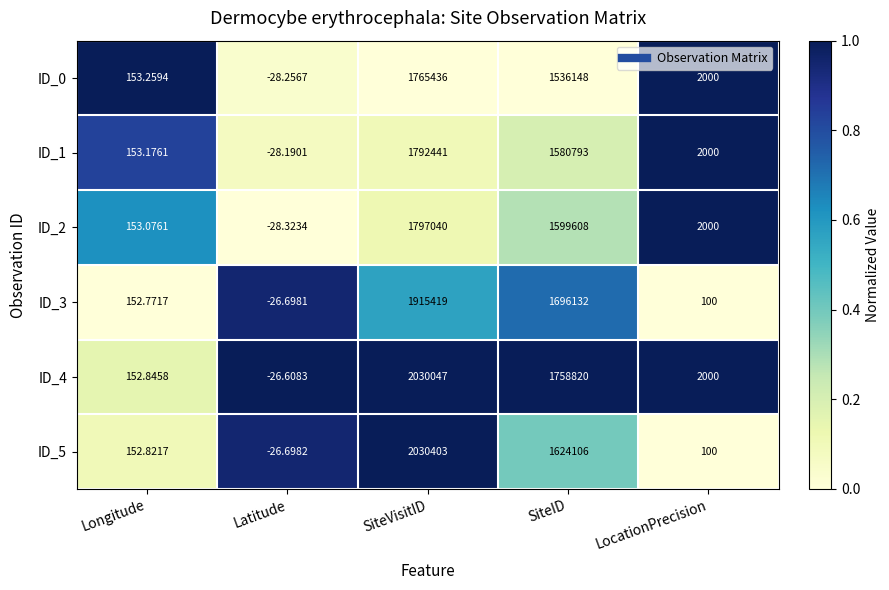

At which category is the sum across all series the highest?

SiteVisitID